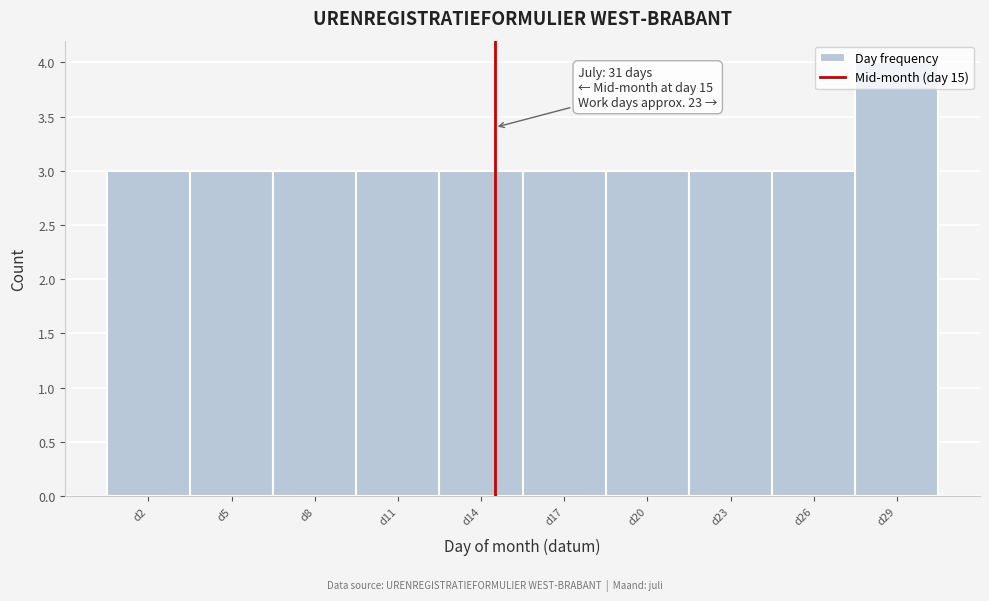

What is the maximum value shown in the chart?

4